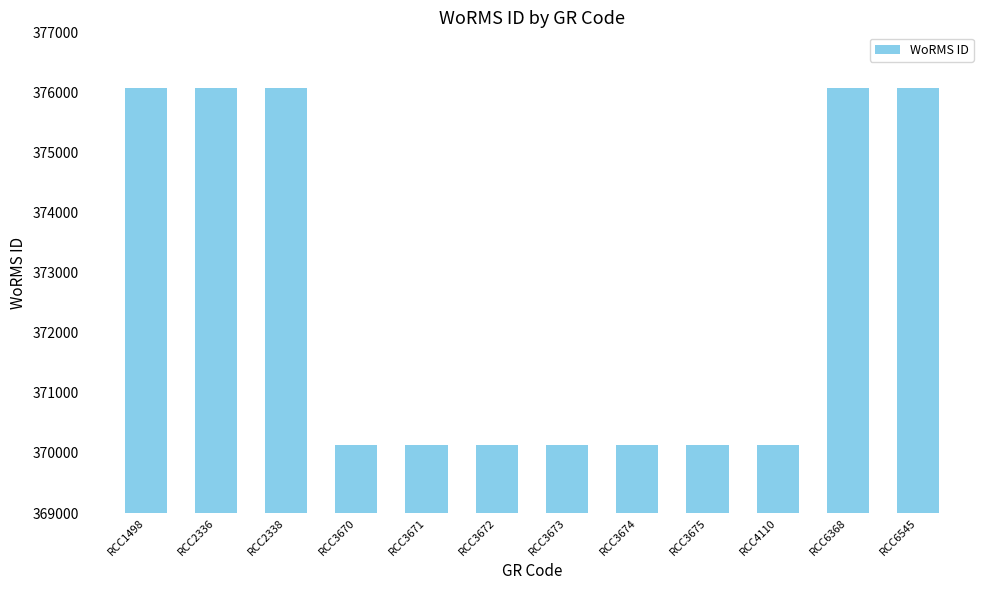

What is the smallest value displayed?

370136